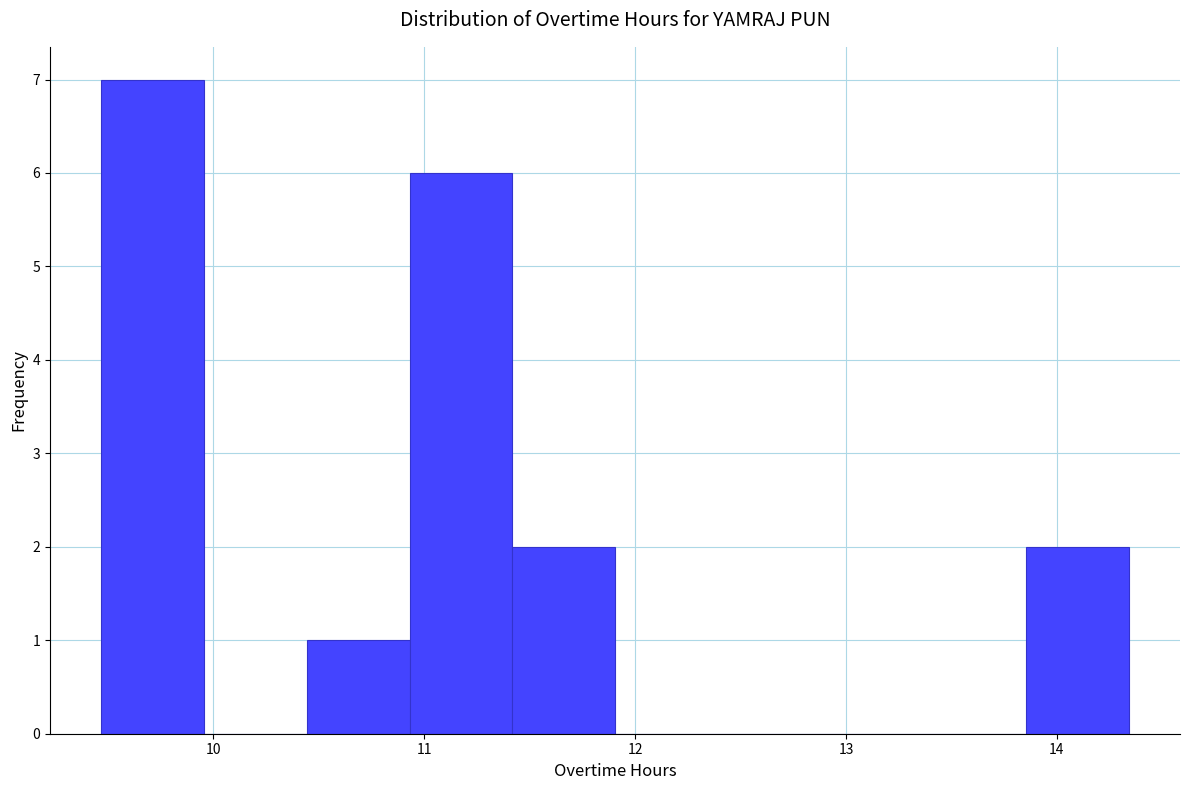

Reading left to right, transcribe this chart: for each bar, give the range it covers on the x-axis and its height. Neither the bar edges nor the heights are printed on the chart, so give them approximately, as read against the axes.

9.5 to 10.0: 7
10.0 to 10.4: 0
10.4 to 10.9: 1
10.9 to 11.4: 6
11.4 to 11.9: 2
11.9 to 12.4: 0
12.4 to 12.9: 0
12.9 to 13.4: 0
13.4 to 13.9: 0
13.9 to 14.3: 2